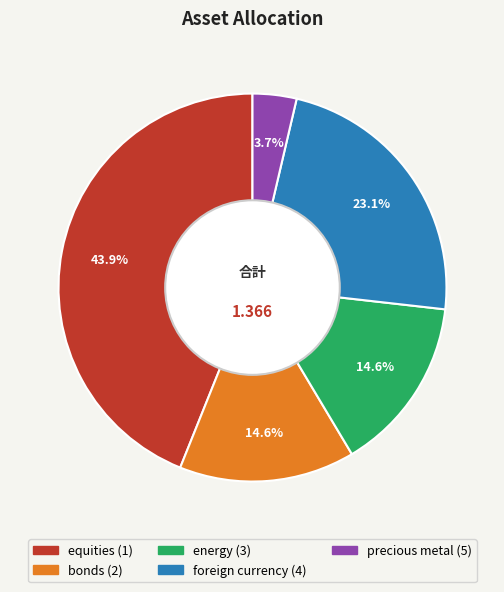

How many segments does this pie chart have?

5